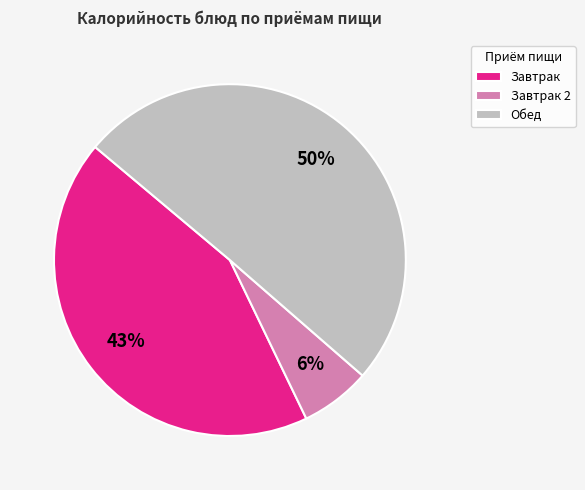

Combined, do Завтрак and Обед account for over 50%?

Yes